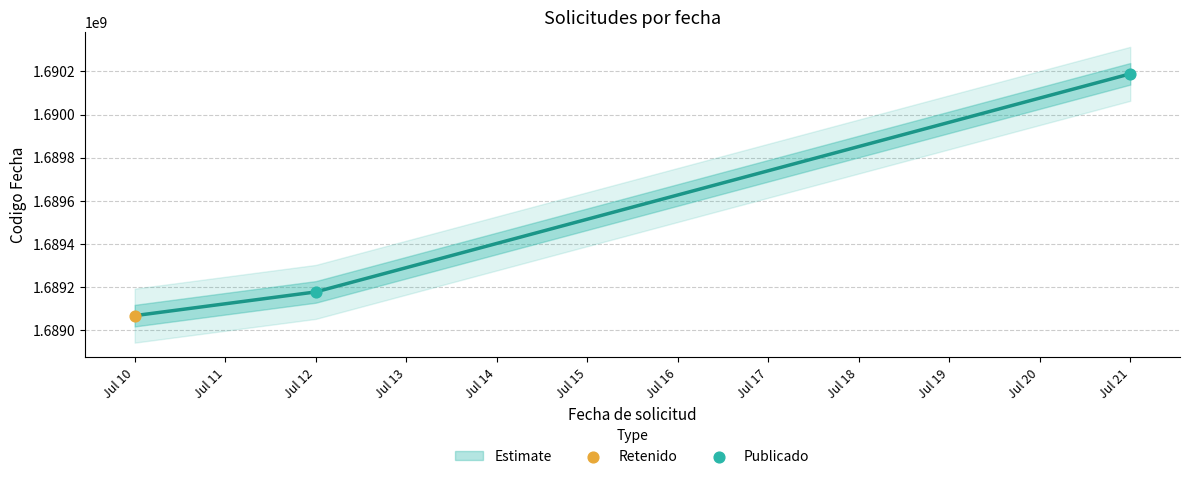

Between 2023-07-10 and 2023-07-12, which is larger?

2023-07-12